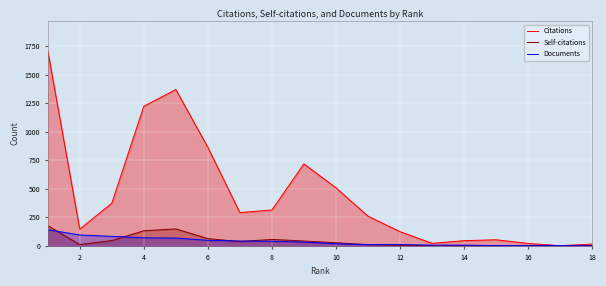

What is the label of the 17th point from the right?

2